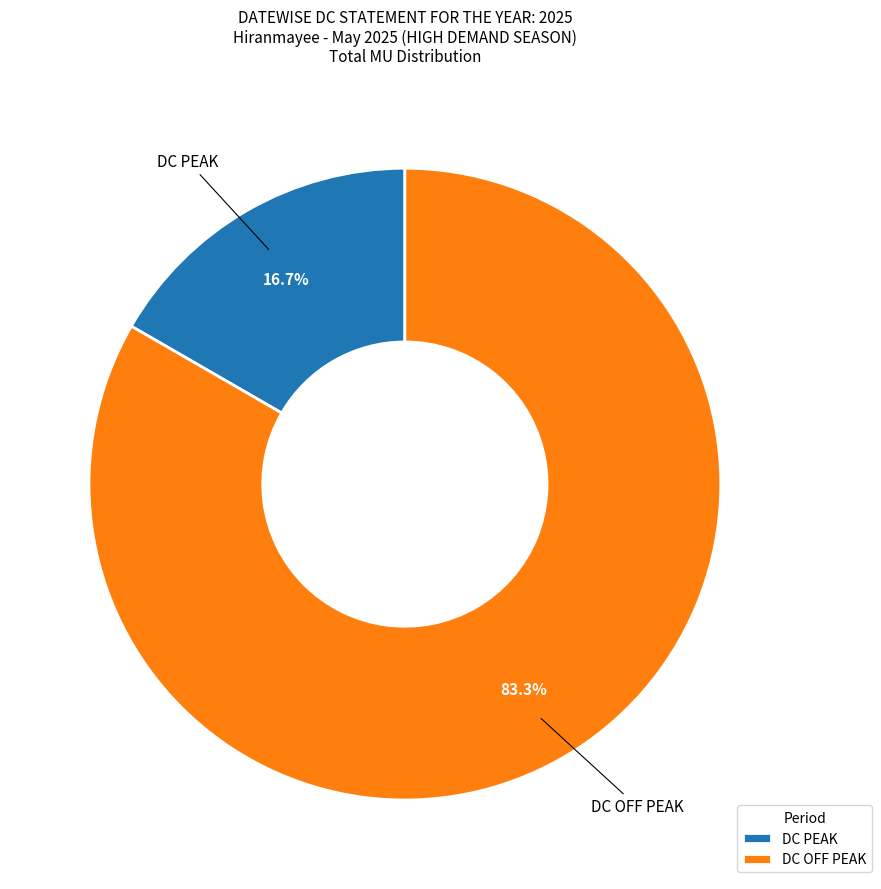

To the nearest percent, what is the average slice percentage?

50%